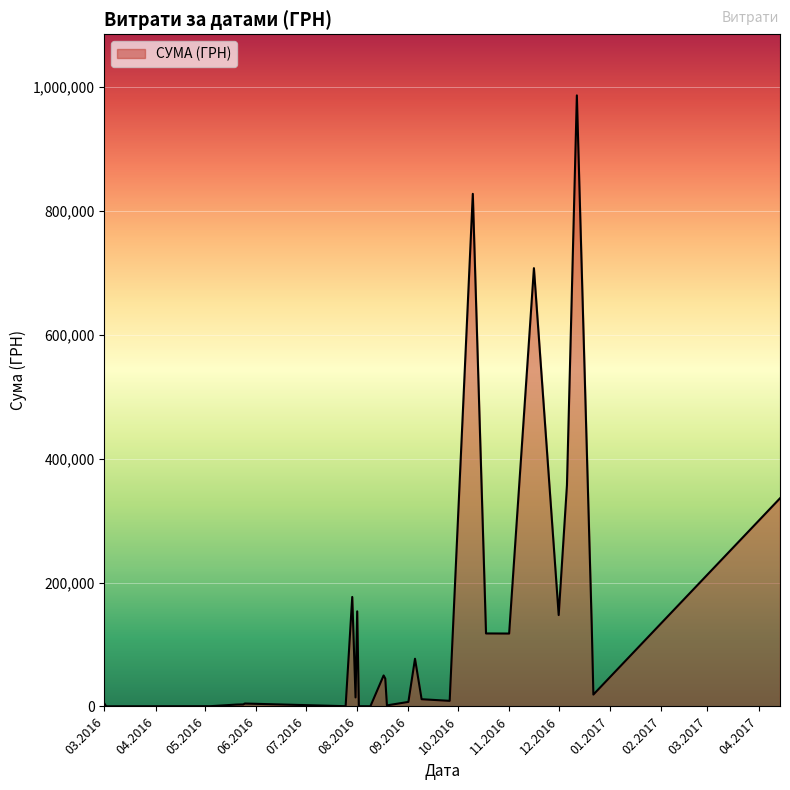

What is the greatest value displayed?

986146.0